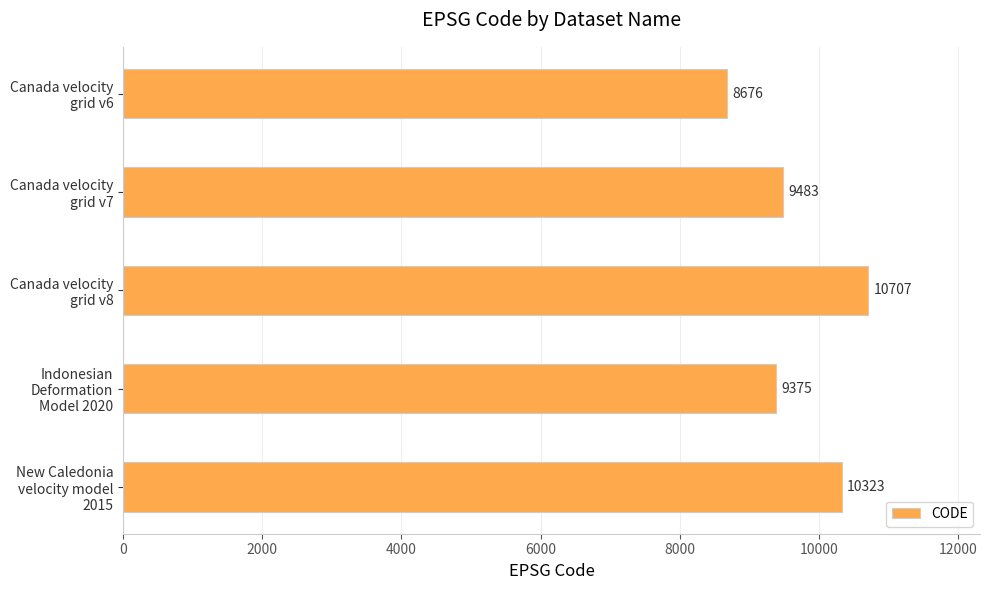

Reading top to bottom, transcribe all the data shown in this chart.

8676	9483	10707	9375	10323